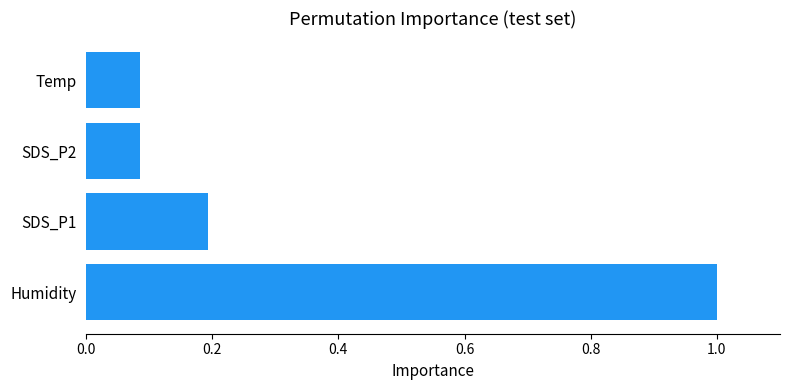

Between Humidity and SDS_P2, which is larger?

Humidity